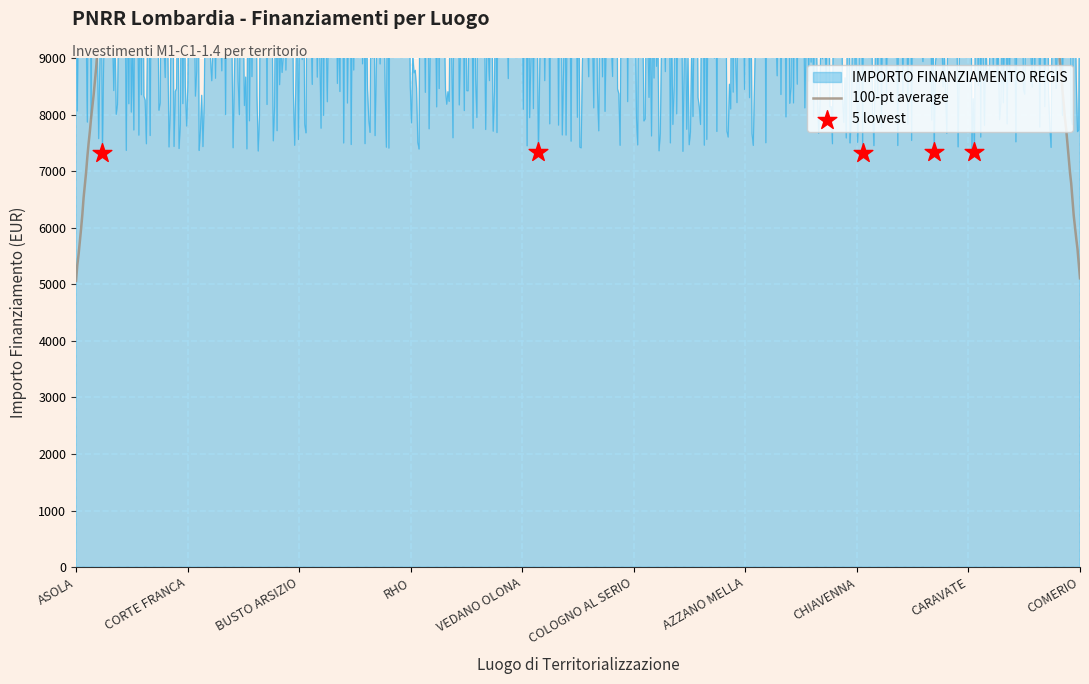

Which series has the largest total across all categories?

IMPORTO FINANZIAMENTO REGIS